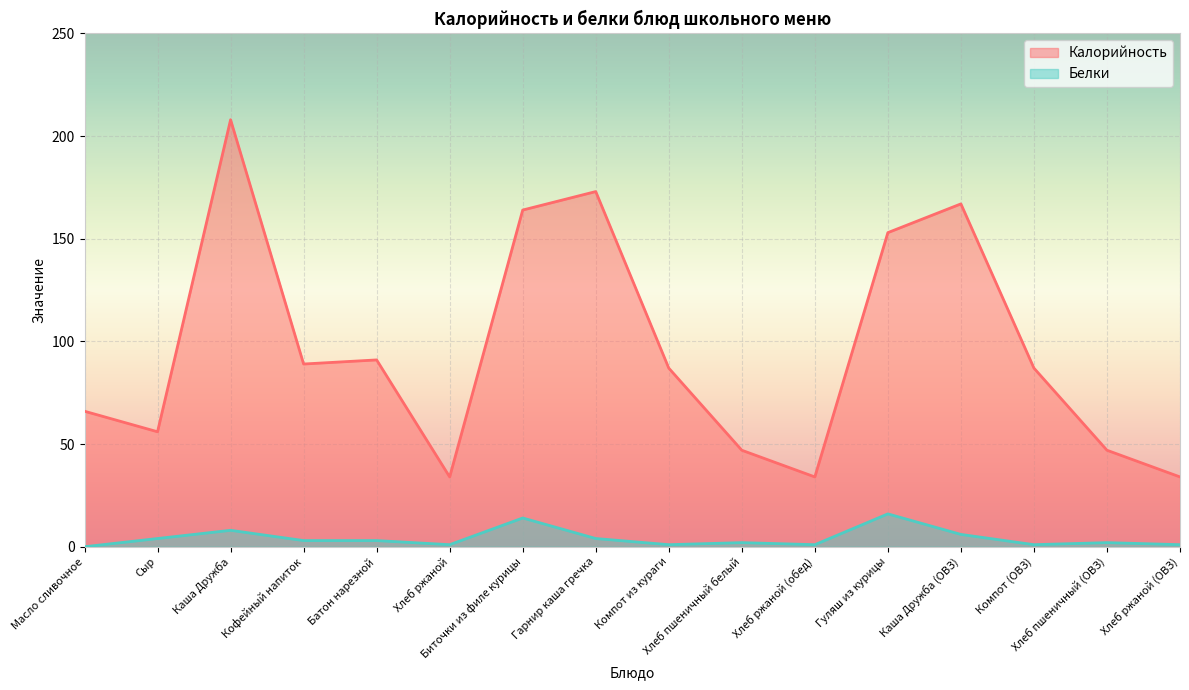

What is the label of the 5th point from the left?

Батон нарезной